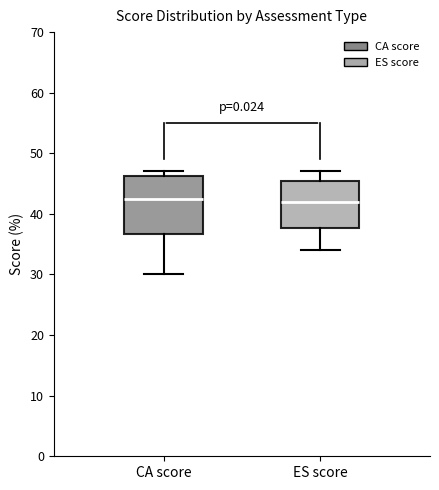

Which box is the tallest, from its lower edge to its upper edge?

CA score